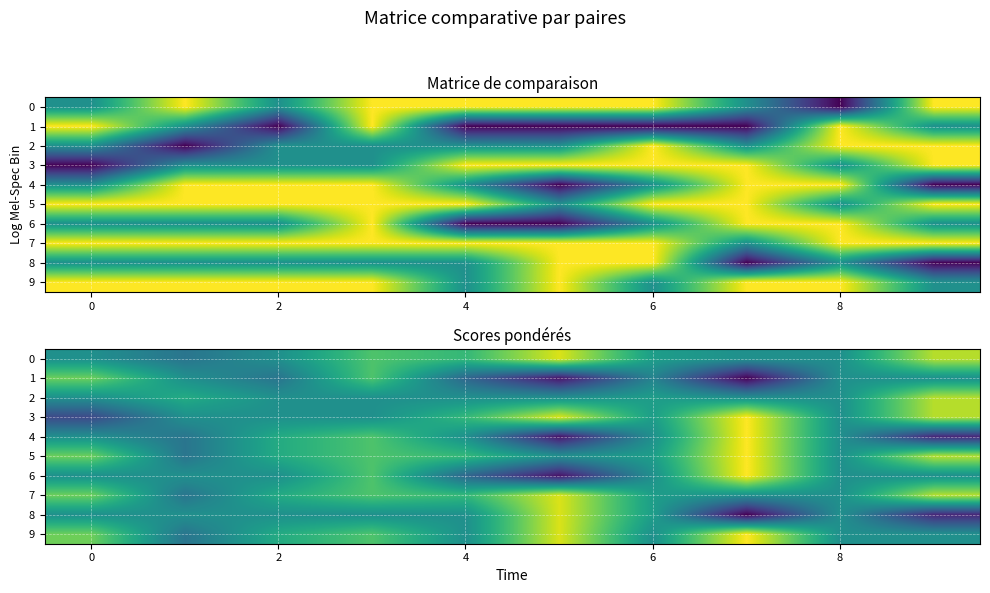

How many positive values does the 7 series have?

7